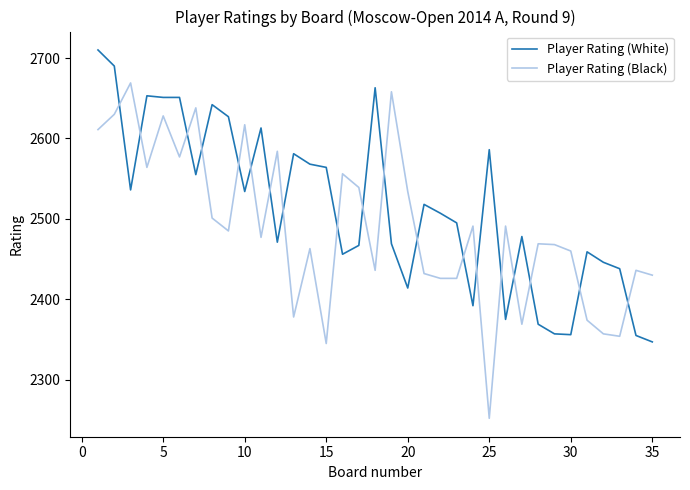

What is the maximum value shown in the chart?

2710